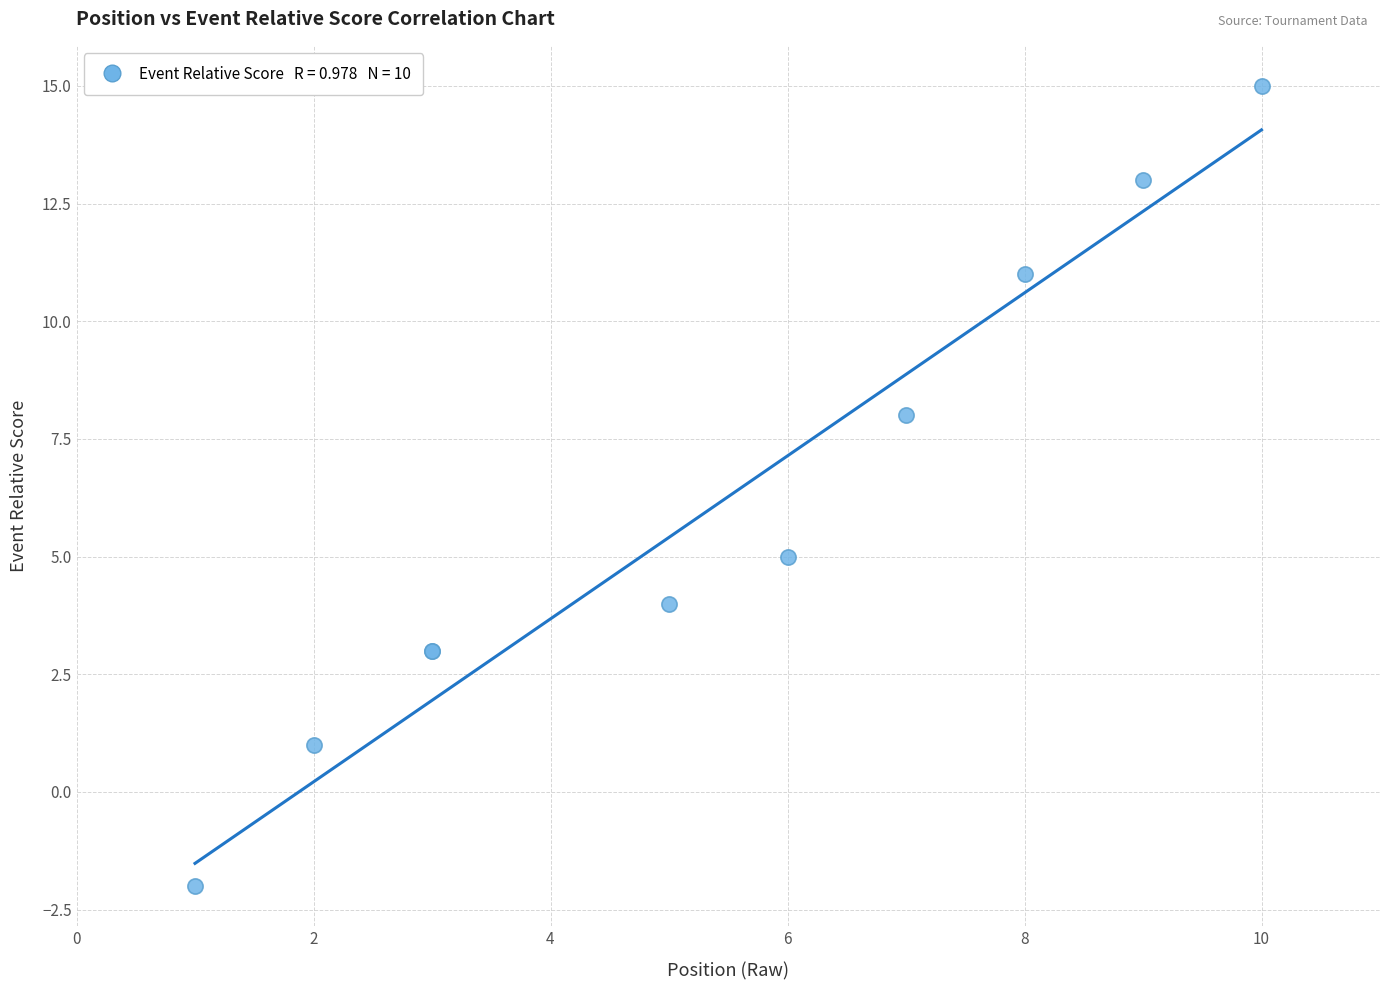

What Y value in the scatter plot is closest to 6?

5